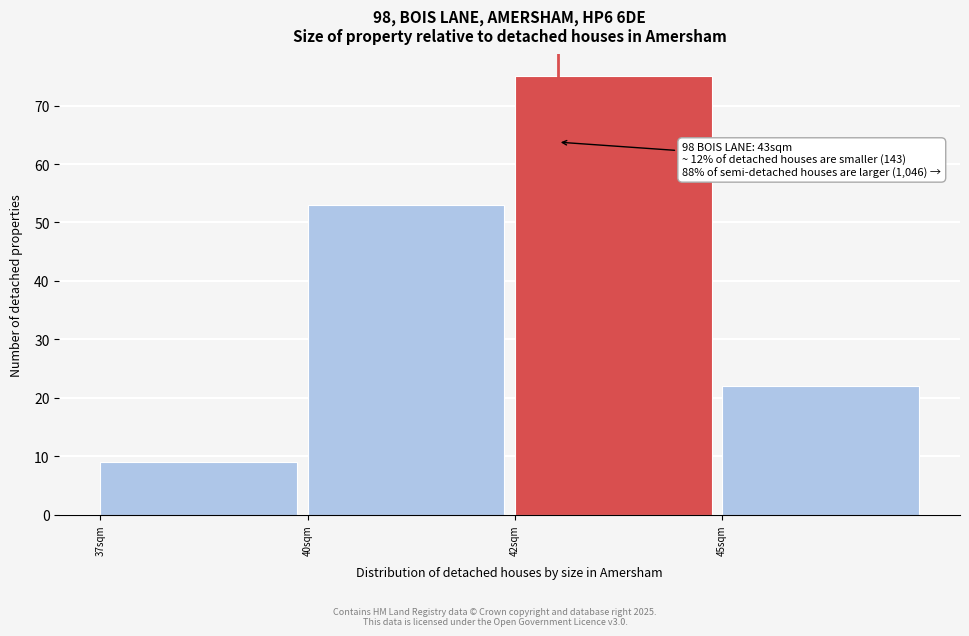

Reading left to right, transcribe all the data shown in this chart.

9	53	75	22